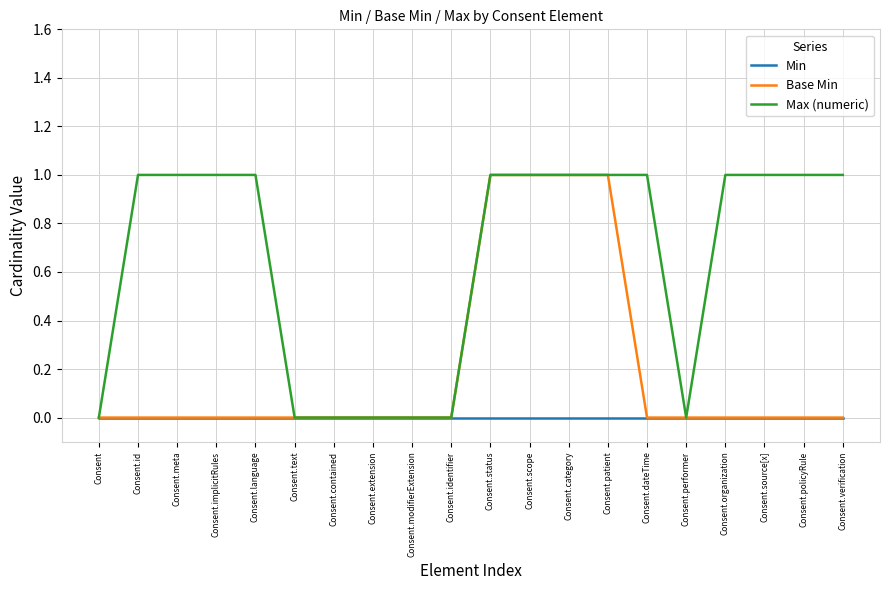

Which series has the largest total across all categories?

Max (numeric)